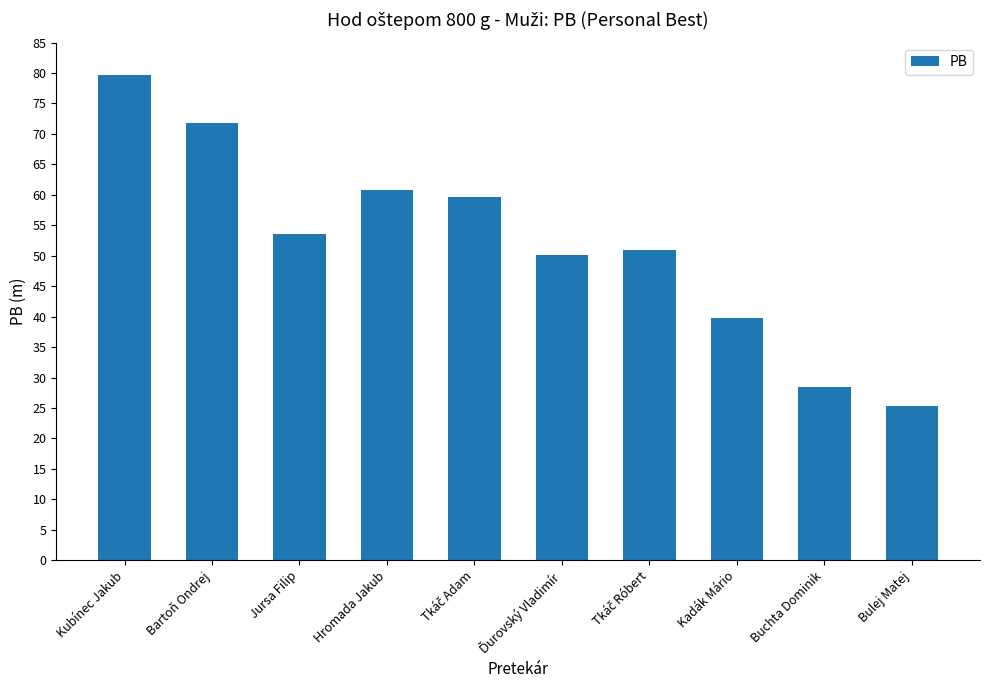

Is it true that the value at Jursa Filip is 93.6?

False